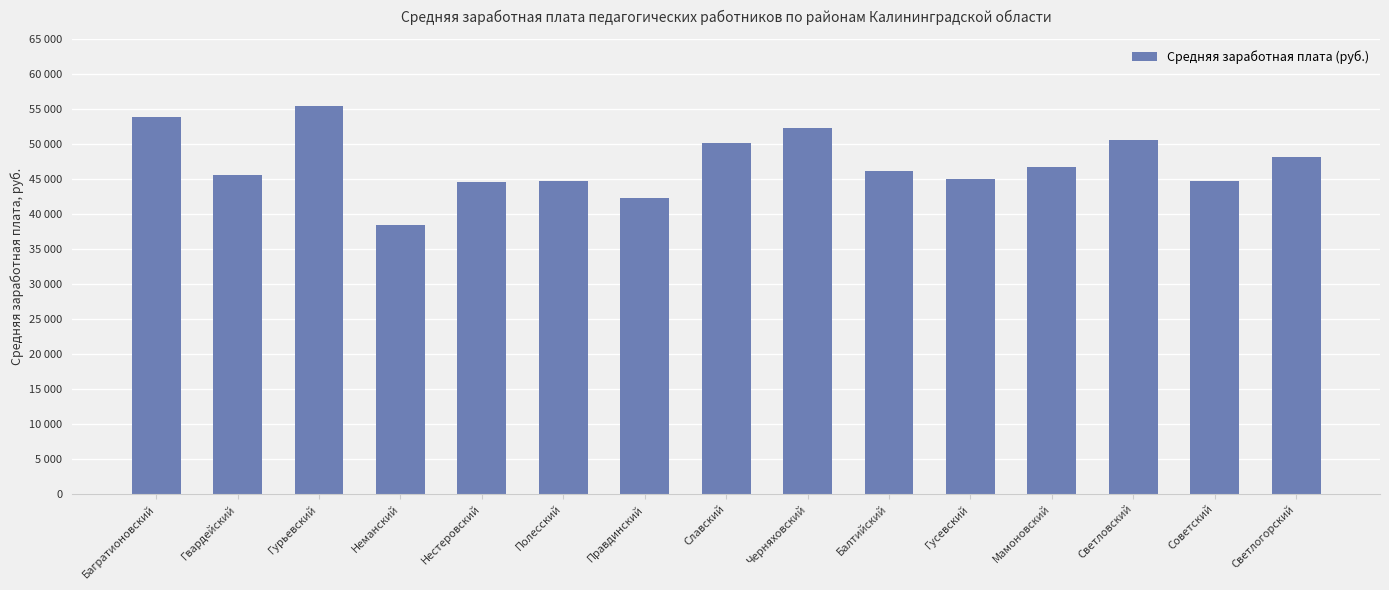

Where does the data first go above 46182?

Багратионовский